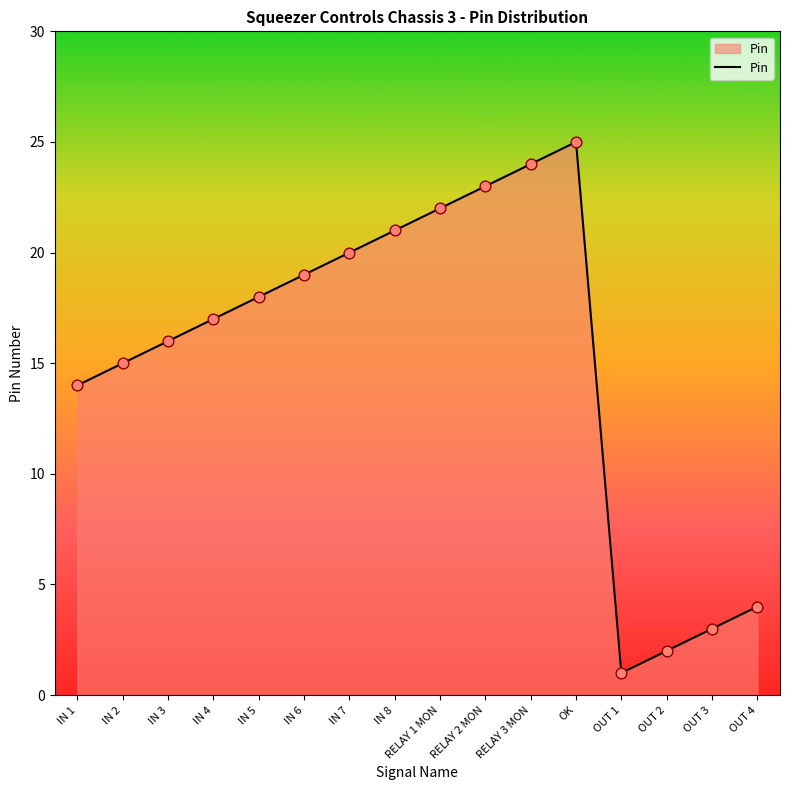

What is the ratio of the value at OUT 1 to the value at IN 6?

0.1